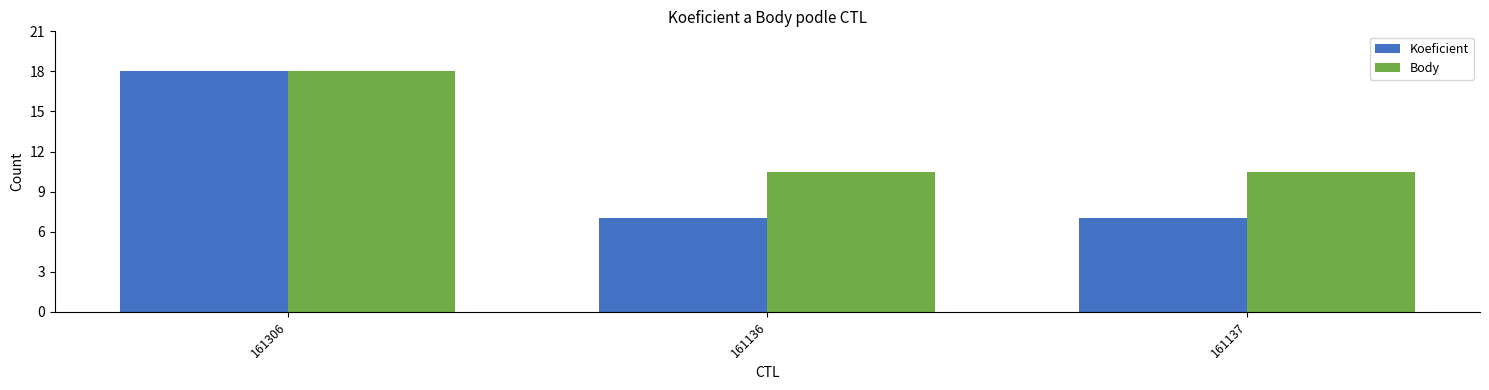

The Body series shows 9.2 at 161306. True or false?

False